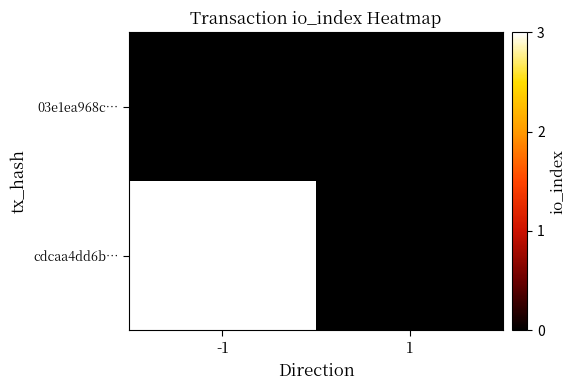

Reading left to right, list all the values displayed in this chart.

03e1ea968c…: -1=0	1=0
cdcaa4dd6b…: -1=3	1=0